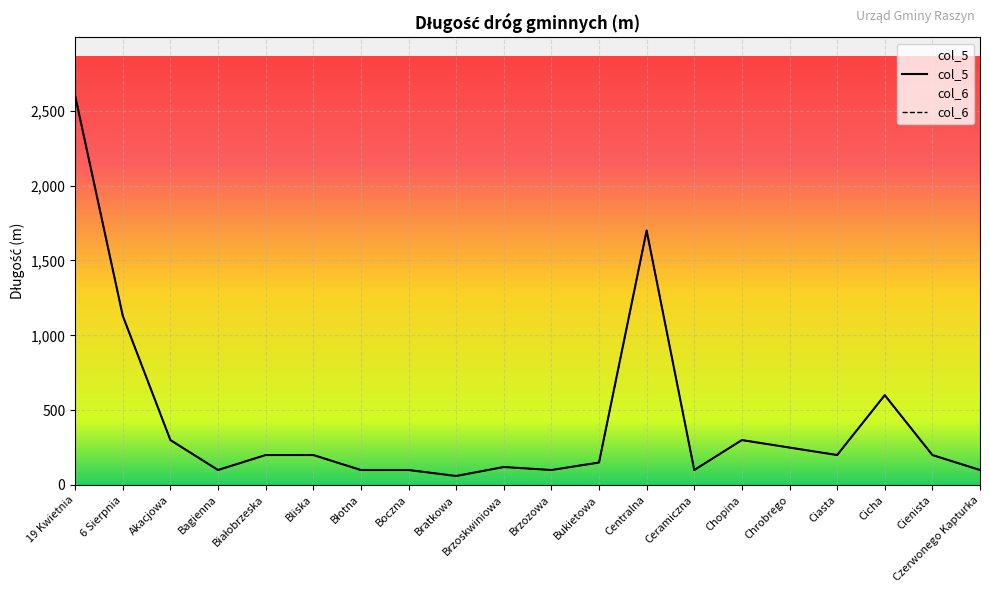

At which label does col_5 first exceed 200?

19 Kwietnia